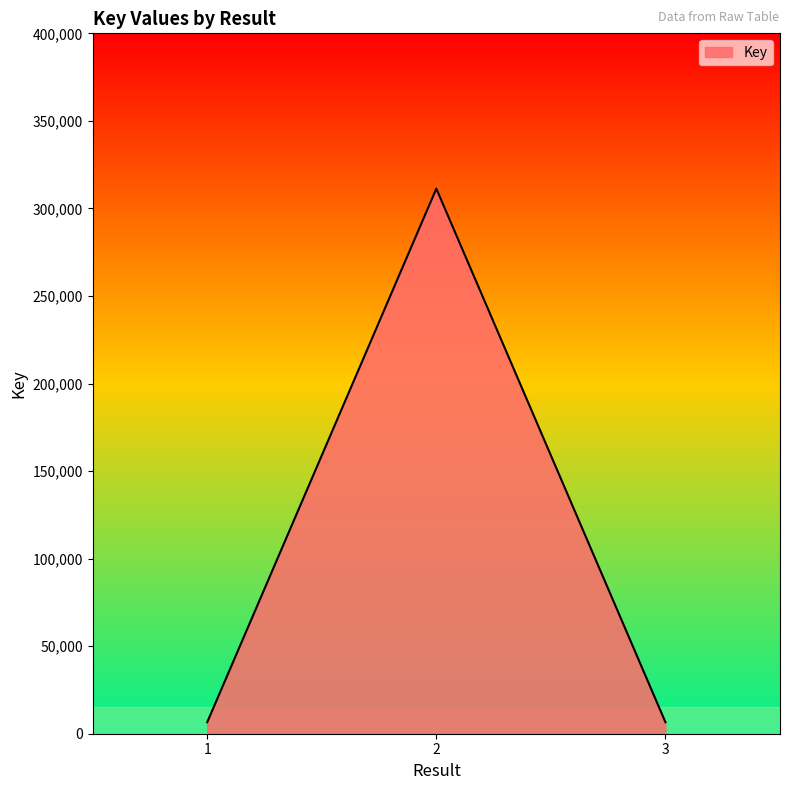

What is the difference between the maximum and minimum values?

304735